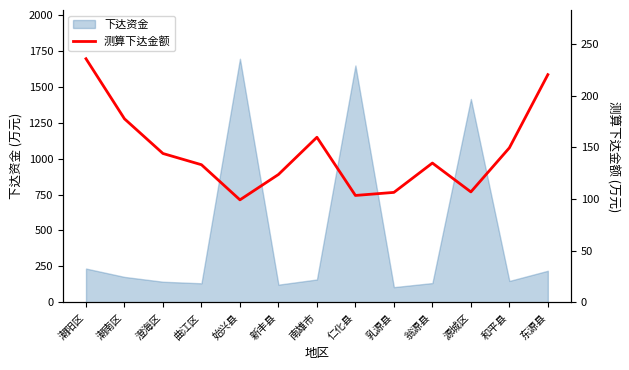

The value at 东源县 is 220.2. True or false?

True